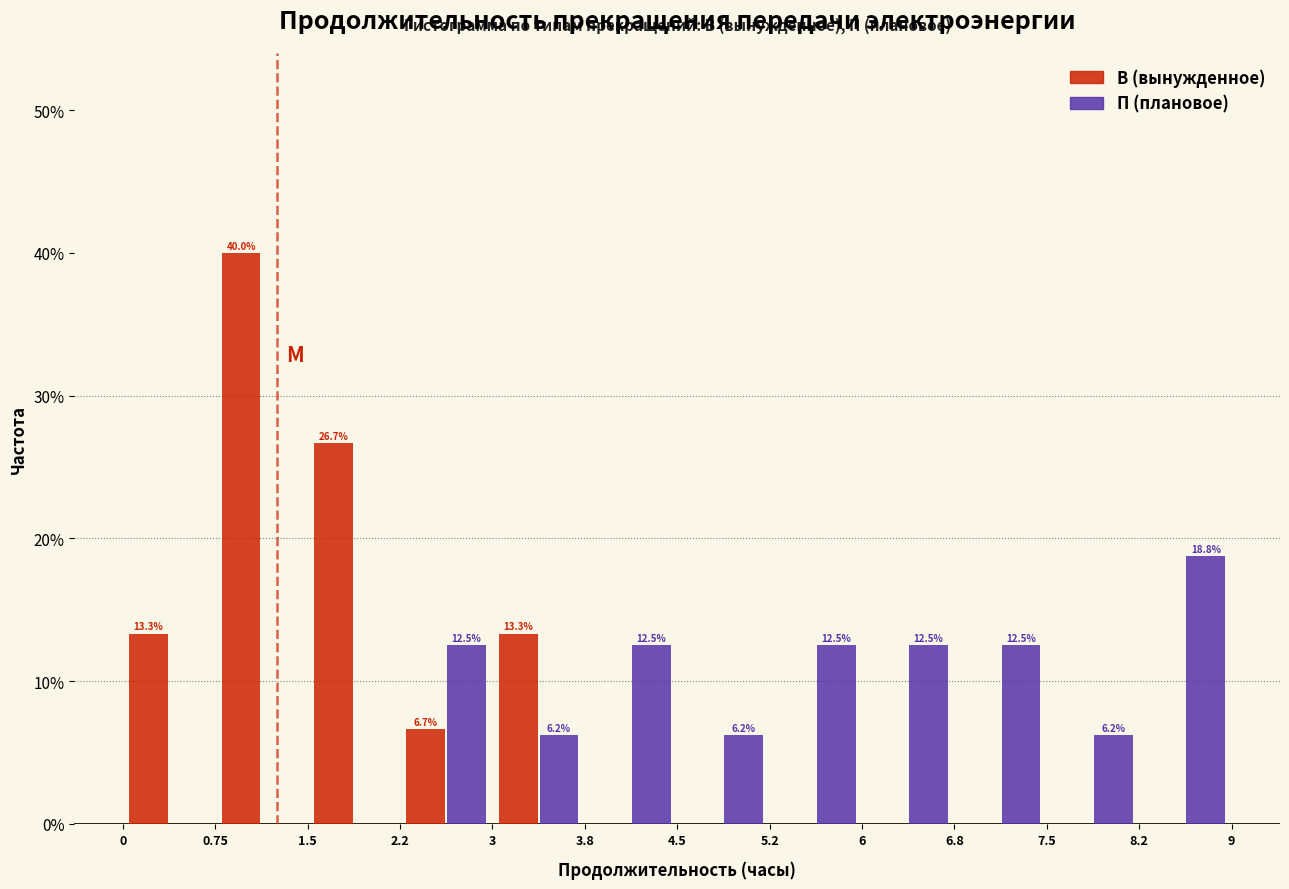

In the П (плановое) series, which range on the x-axis has the tallest bar?

8.2 to 9